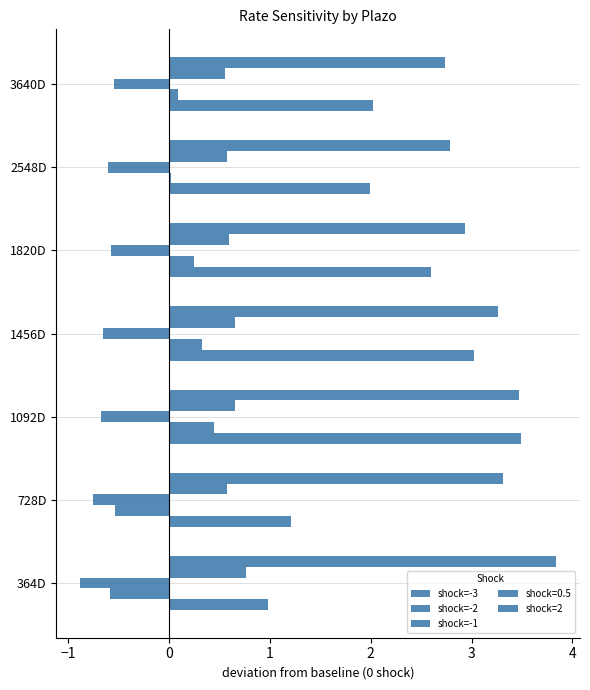

Count the number of data series in this chart.

5